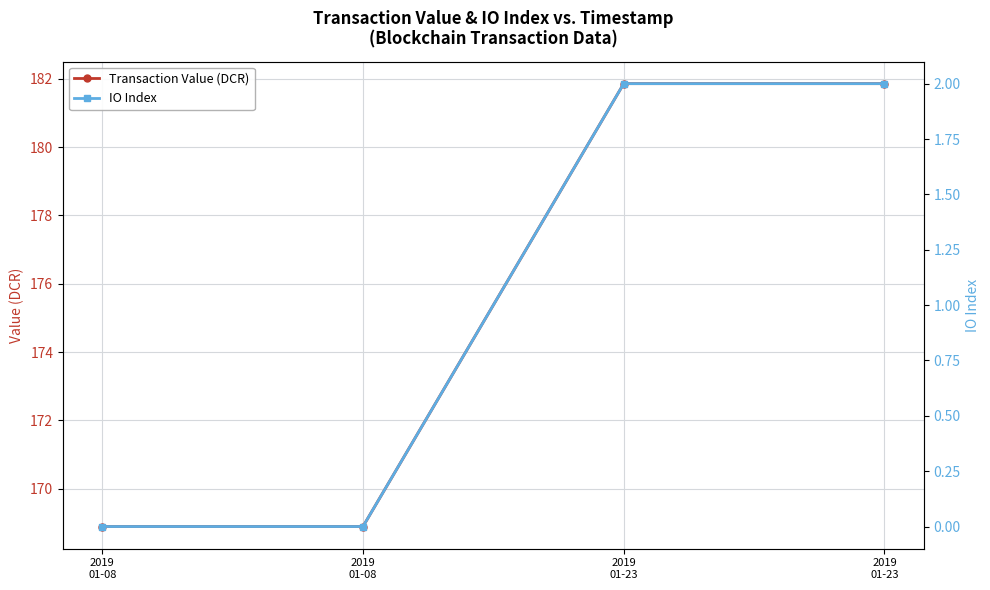

True or false: Transaction Value (DCR) and IO Index intersect in this chart.

False